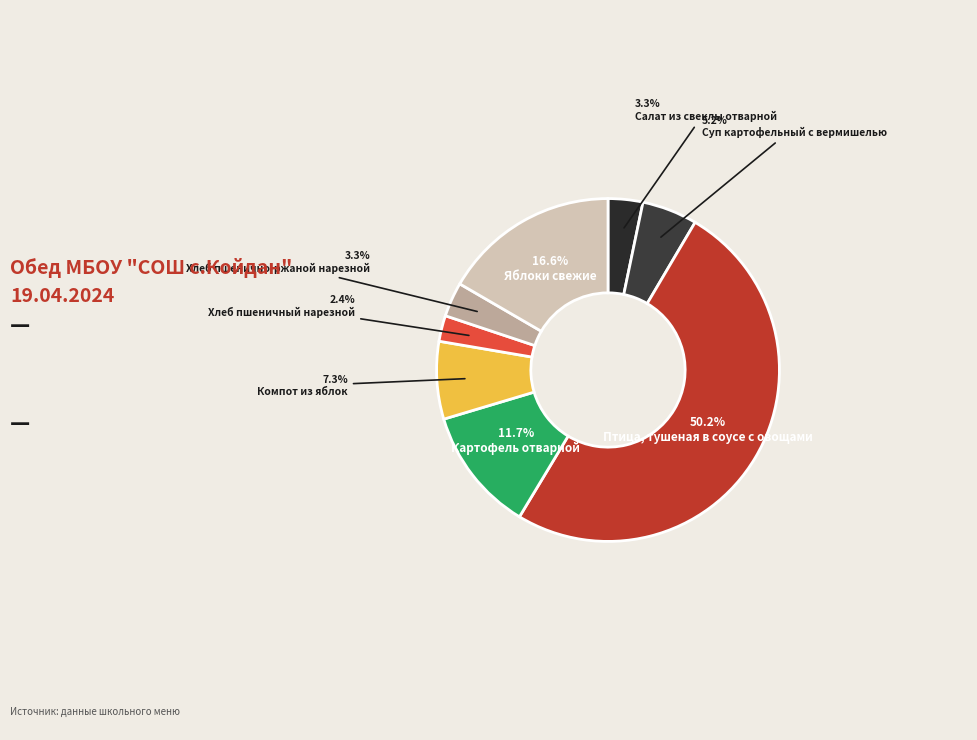

How many segments does this pie chart have?

8